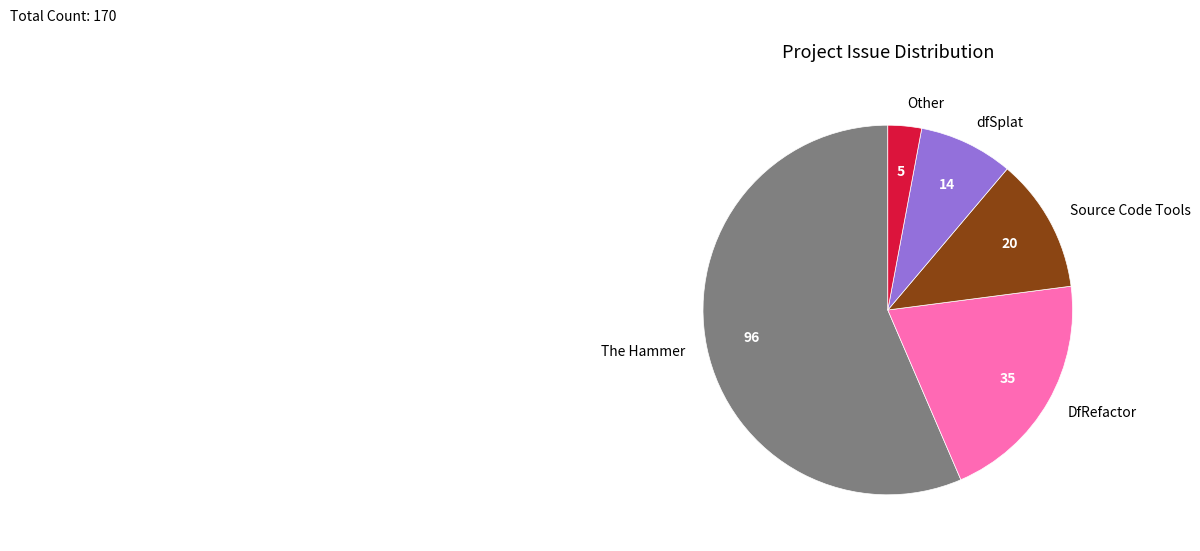

Which has a higher value, The Hammer or DfRefactor?

The Hammer